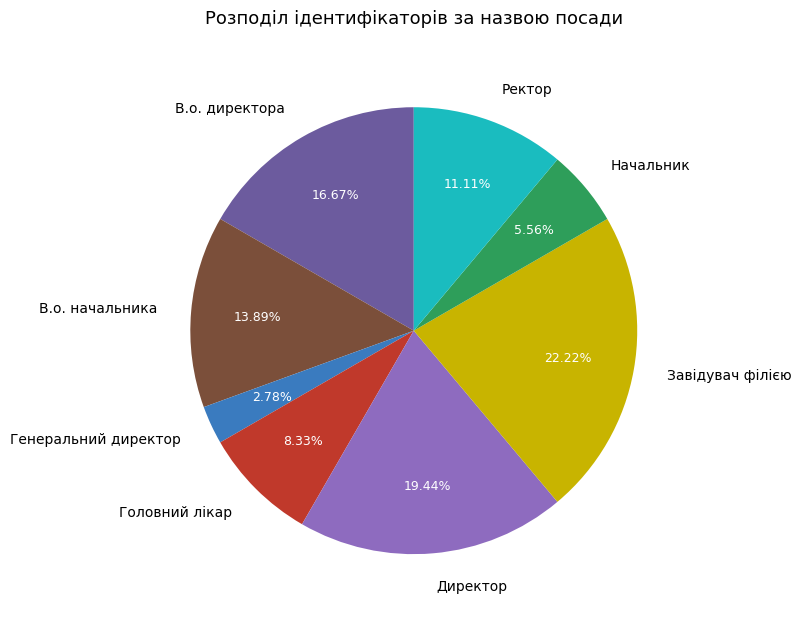

To the nearest percent, what percentage of the pie is Ректор?

11%